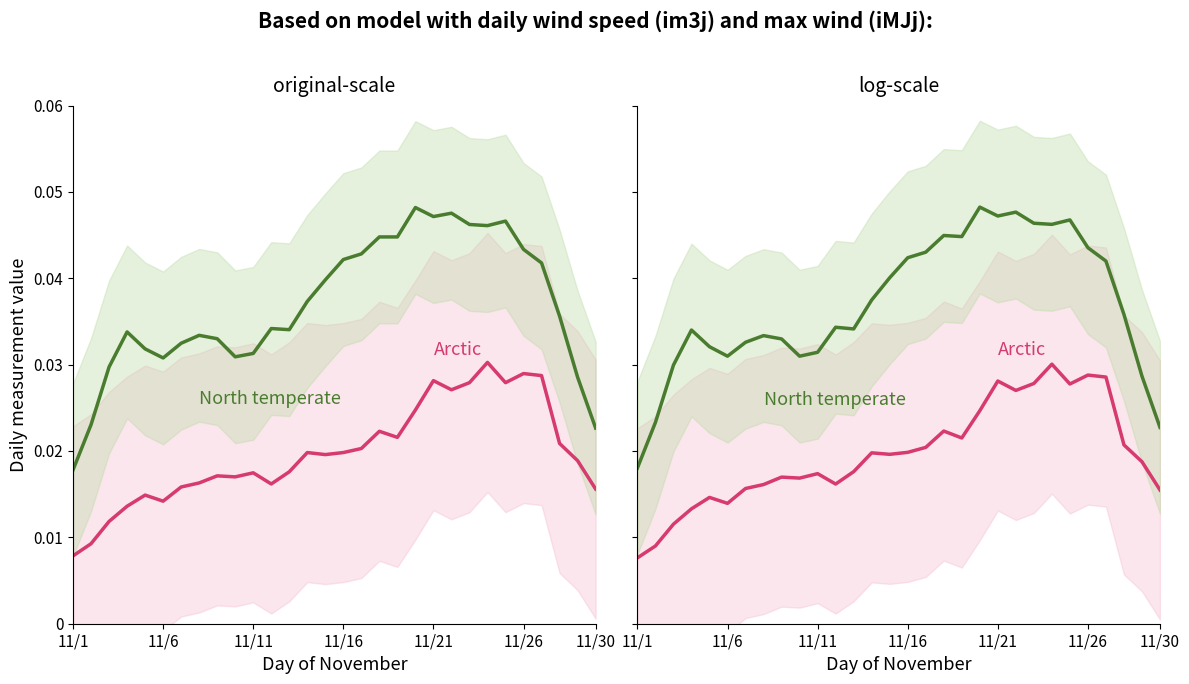

How many categories are shown in the chart?

30